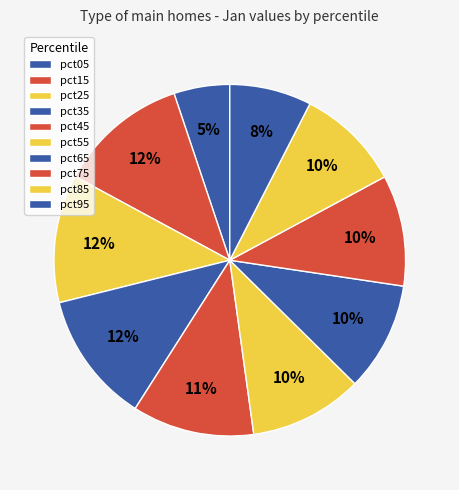

Count the number of slices in the pie.

10